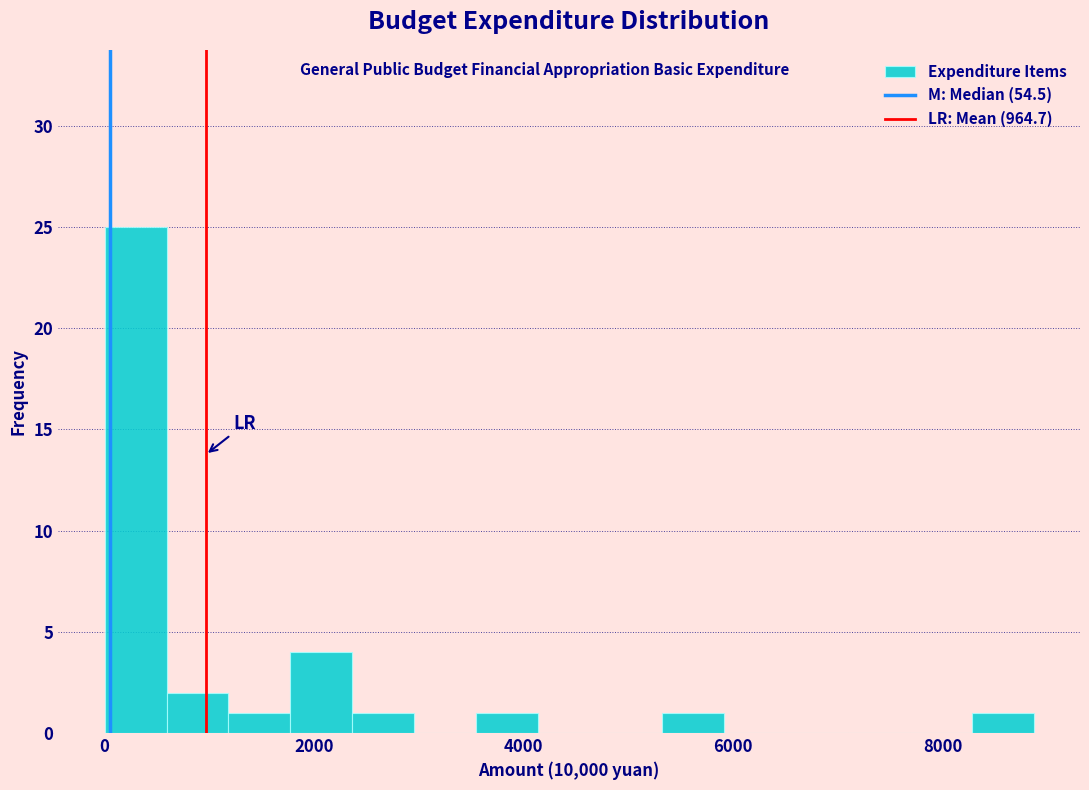

Read against the x-axis, roughly where is the centre of the tallest bar?

200